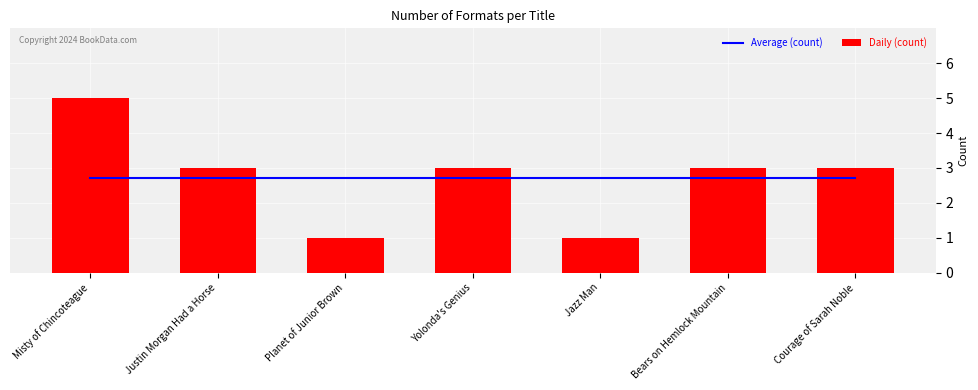

What is the total value across all series at Justin Morgan Had a Horse?

5.7